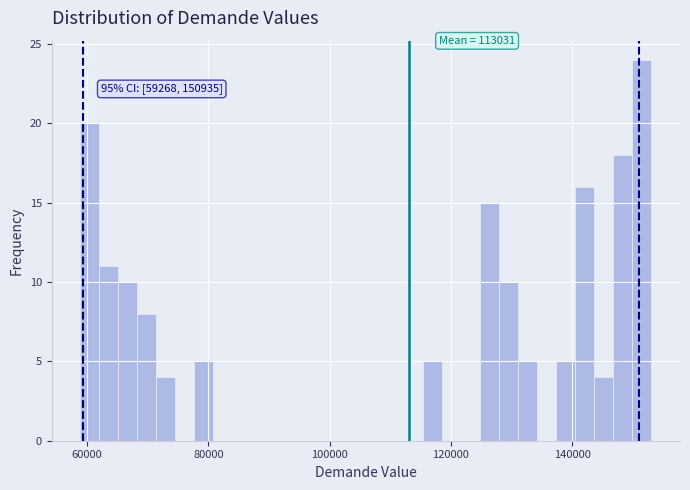

Read against the x-axis, roughly where is the centre of the tallest bar?

152000